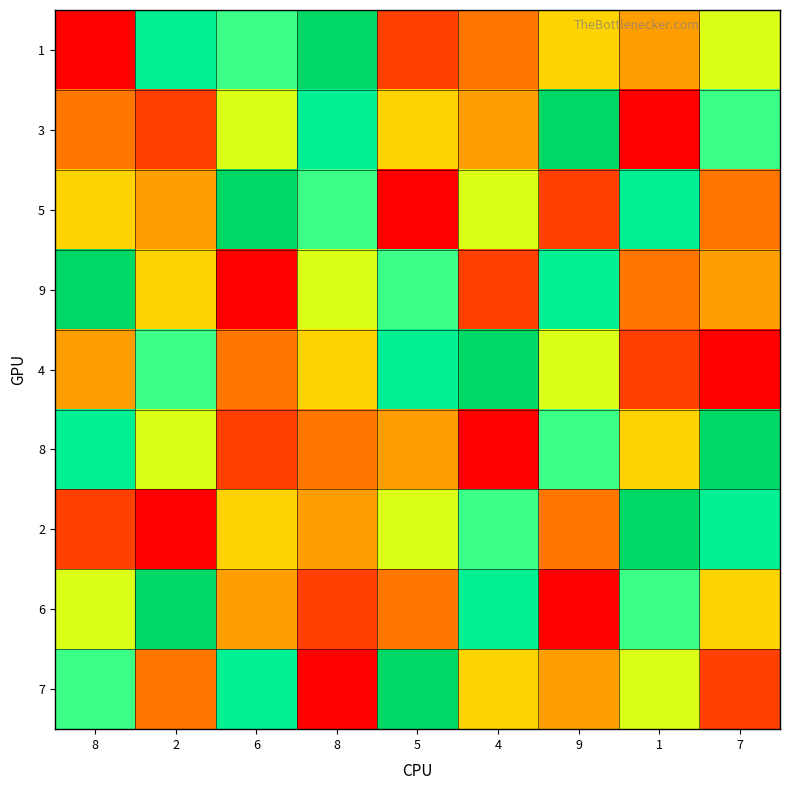

Between 8 and 9, which series saw the biggest shift?

3